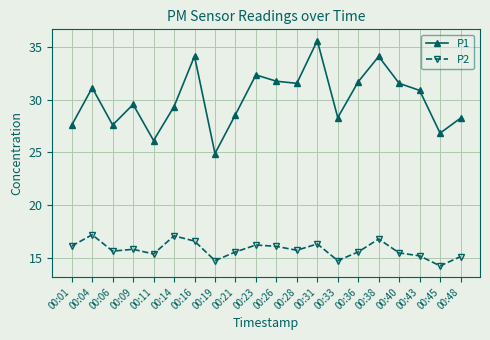

Which series changed the most between 00:21 and 00:38?

P1